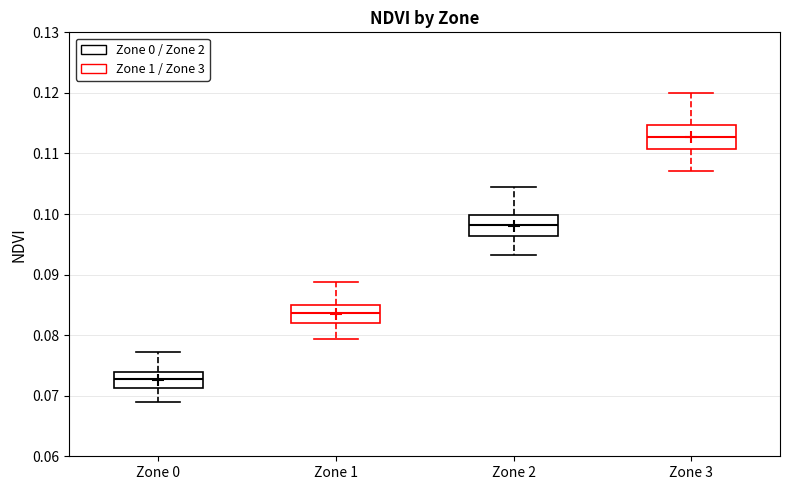

Reading left to right, transcribe this box plot: for each box, give where its median line is, the range the box spans, and where its two whiskers end, as read against the y-axis. The values are not printed on the chart, so give them approximately, as read against the axis.

Zone 0: median 0.073, box 0.071 to 0.074, whiskers 0.069 to 0.077
Zone 1: median 0.084, box 0.082 to 0.085, whiskers 0.079 to 0.089
Zone 2: median 0.098, box 0.096 to 0.100, whiskers 0.093 to 0.104
Zone 3: median 0.113, box 0.111 to 0.115, whiskers 0.107 to 0.120